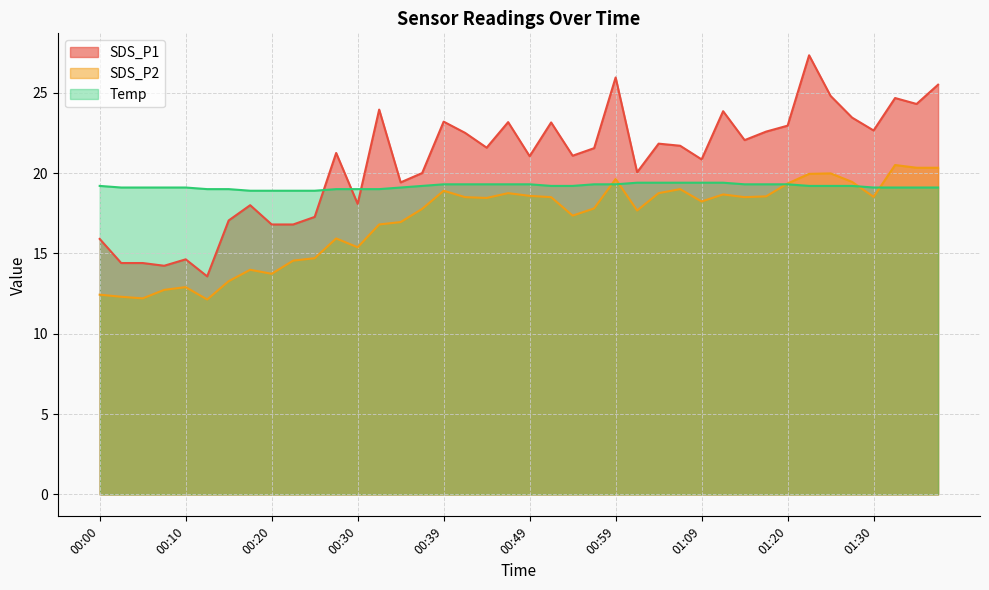

How many values in the SDS_P1 series are below 21?

16